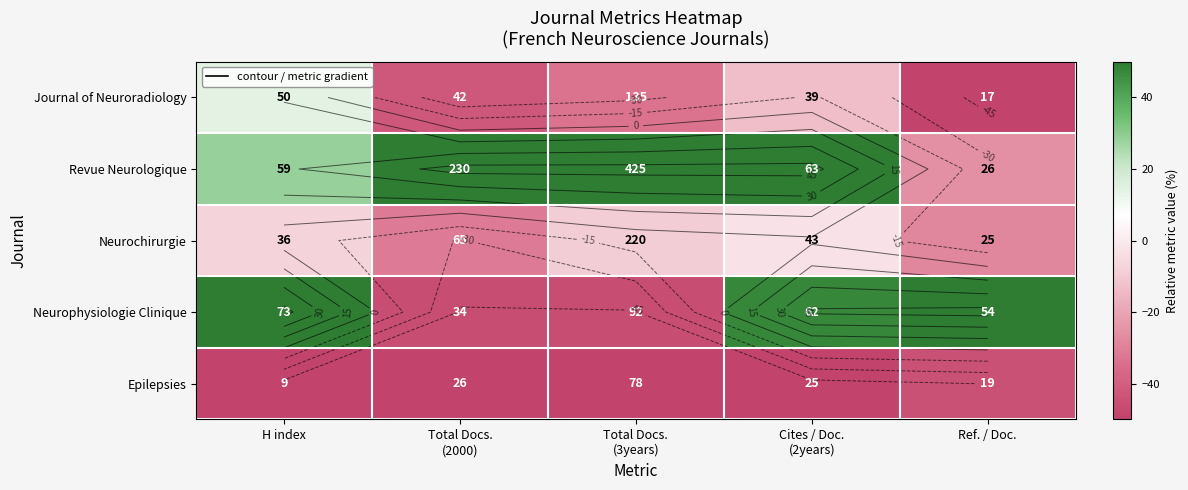

Which series has the largest total across all categories?

Revue Neurologique